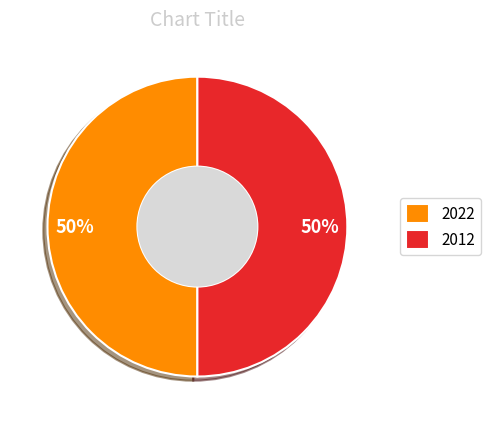

True or false: 2022 accounts for 50% of the total.

True